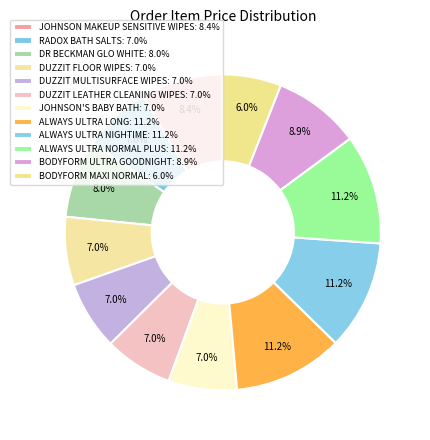

Rank the categories by value from highest to lowest.

ALWAYS ULTRA LONG, ALWAYS ULTRA NIGHTIME, ALWAYS ULTRA NORMAL PLUS, BODYFORM ULTRA GOODNIGHT, JOHNSON MAKEUP SENSITIVE WIPES, DR BECKMAN GLO WHITE, RADOX BATH SALTS, DUZZIT FLOOR WIPES, DUZZIT MULTISURFACE WIPES, DUZZIT LEATHER CLEANING WIPES, JOHNSON'S BABY BATH, BODYFORM MAXI NORMAL